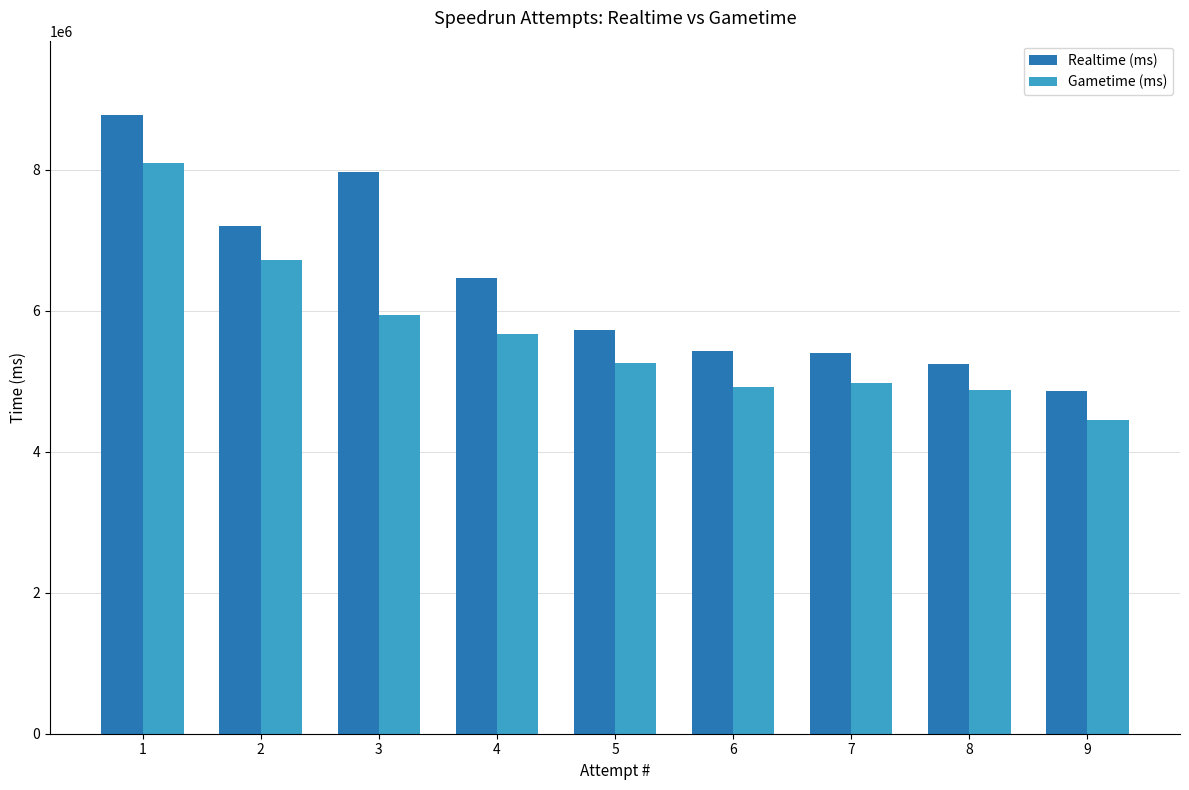

Is it true that Realtime (ms) equals 5404877 at 7?

True